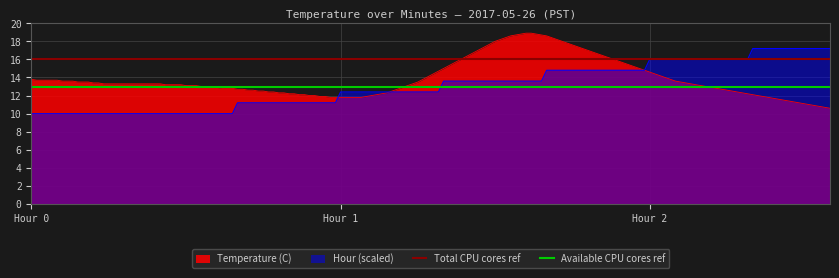

At how many categories does at least one series exceed 13?

2